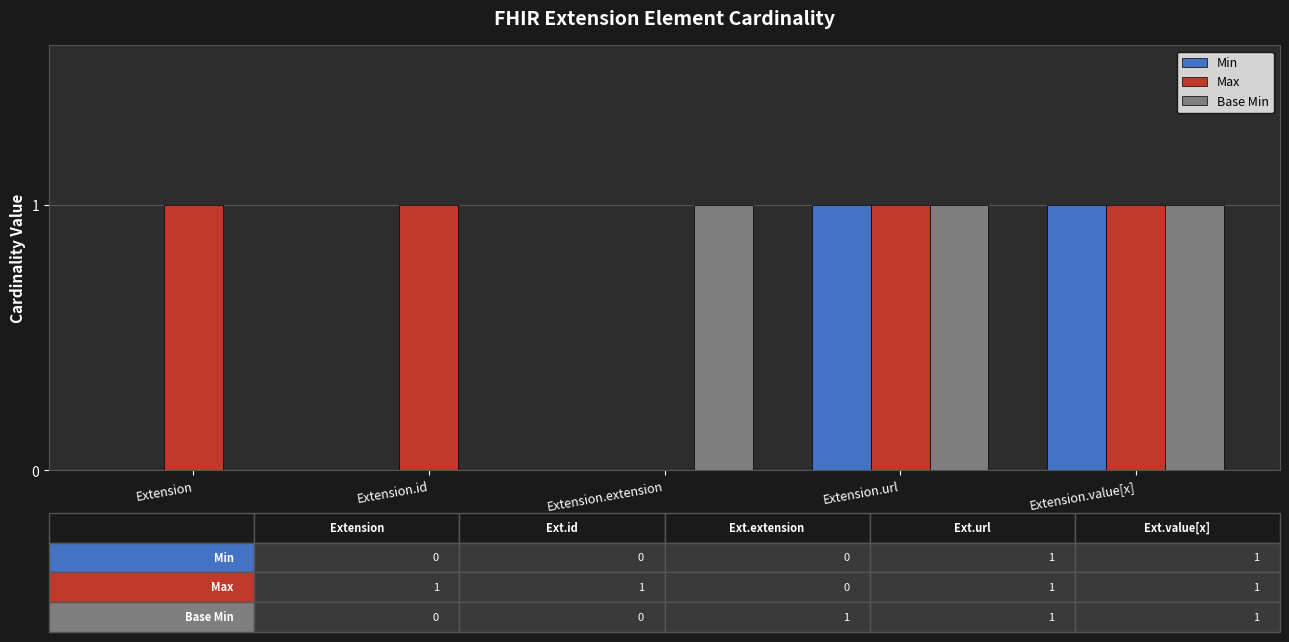

What are all the series names shown in the legend?

Min, Max, Base Min